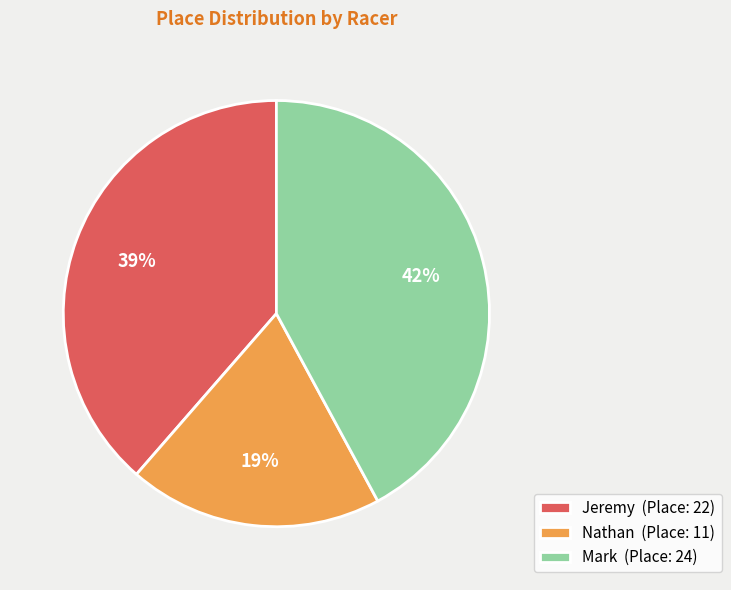

Is it true that Jeremy is 25% of the pie?

False